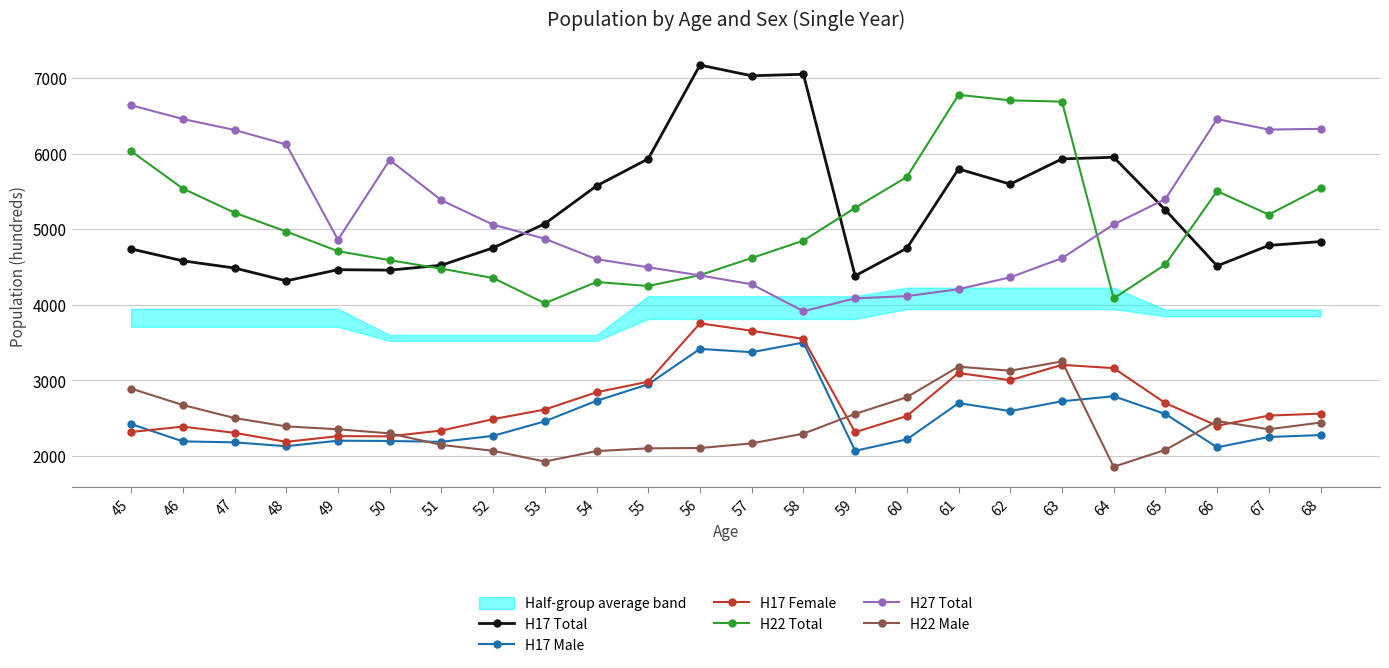

The value of H22 Male at 58 is 1501. True or false?

False